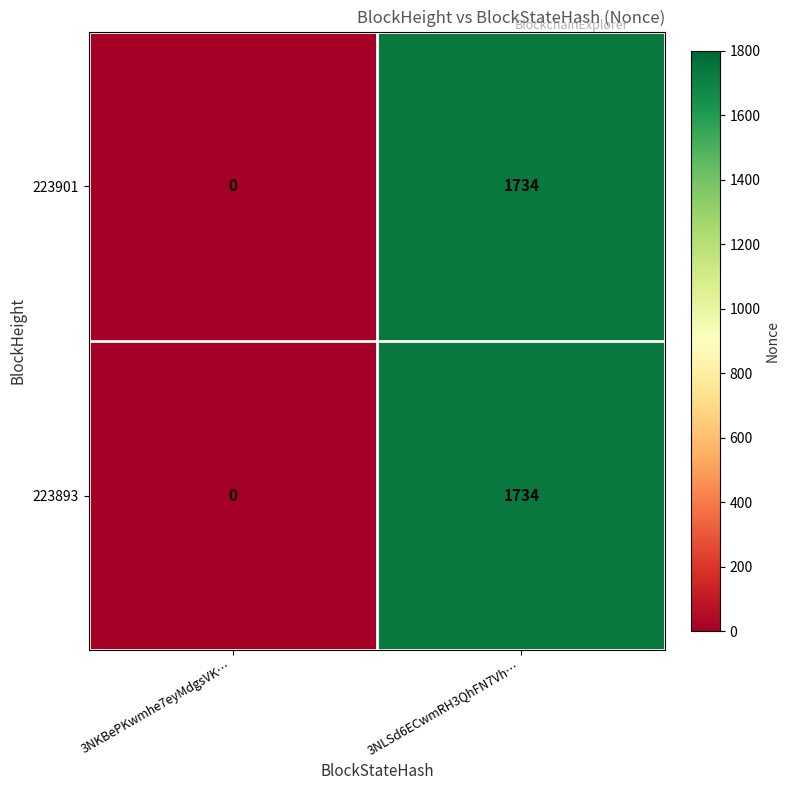

Is it true that 223893 equals 0 at 3NKBePKwmhe7eyMdgsVK…?

True